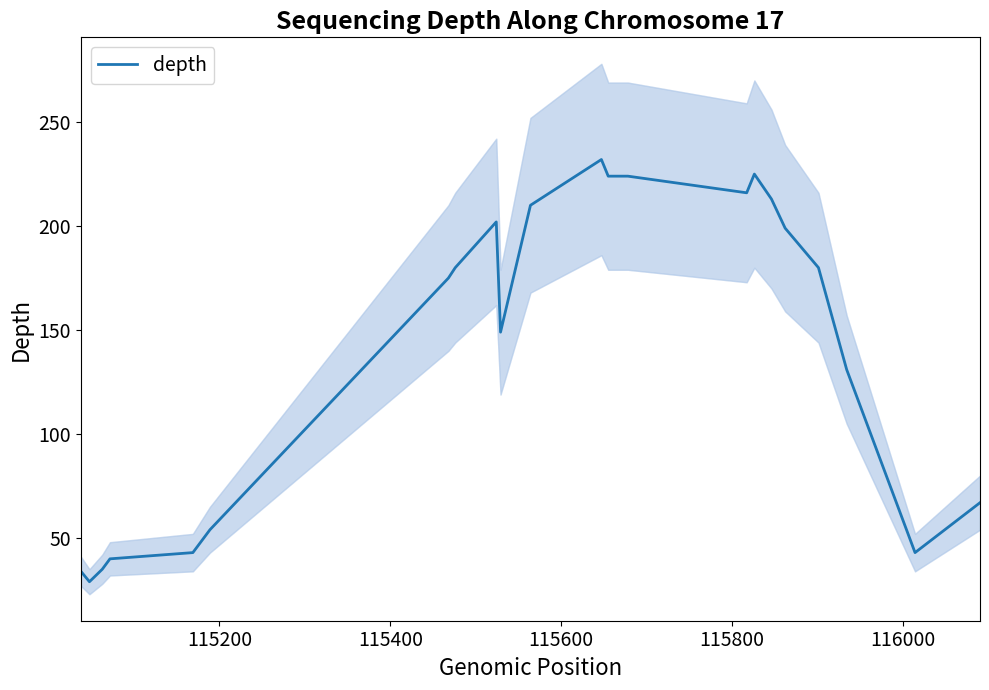

What is the maximum value for depth?

232